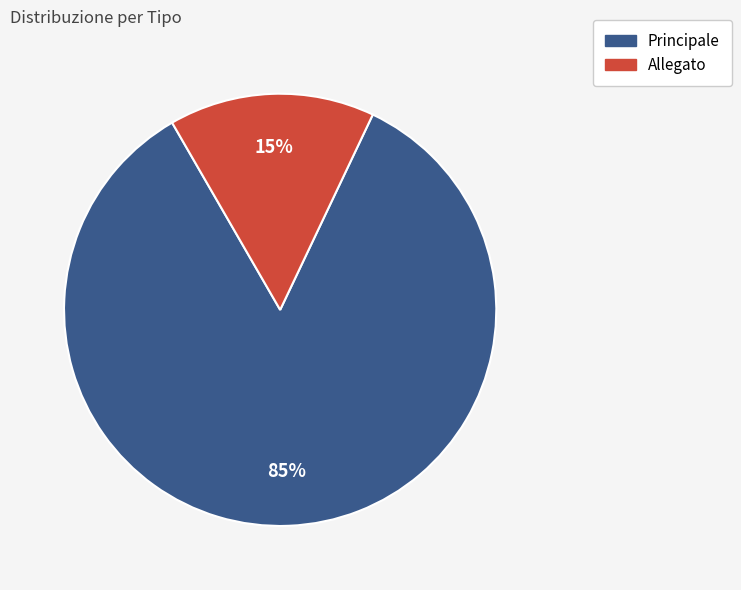

Does Allegato account for over 50% of the chart?

No